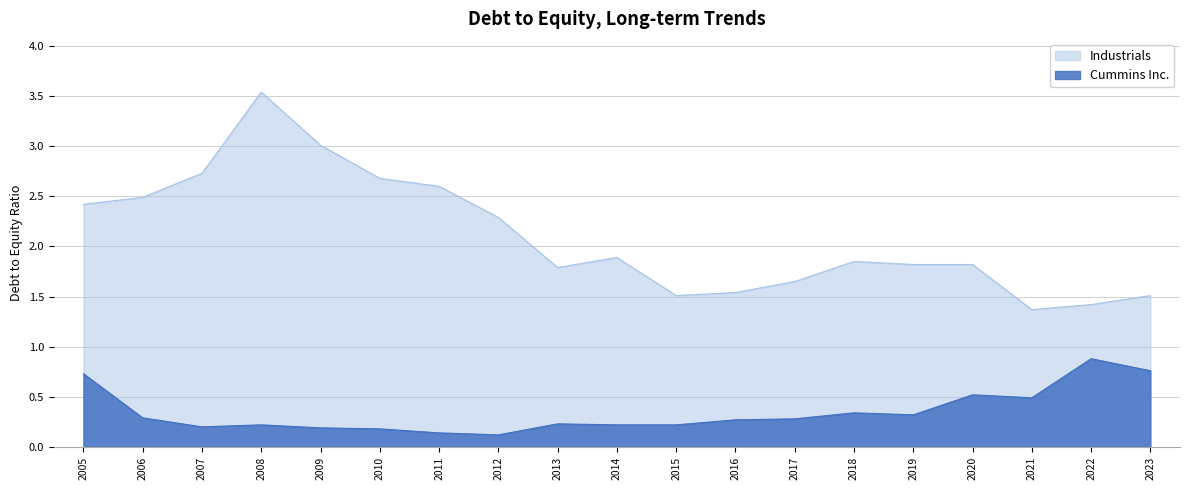

True or false: Industrials and Cummins Inc. cross at least once.

False